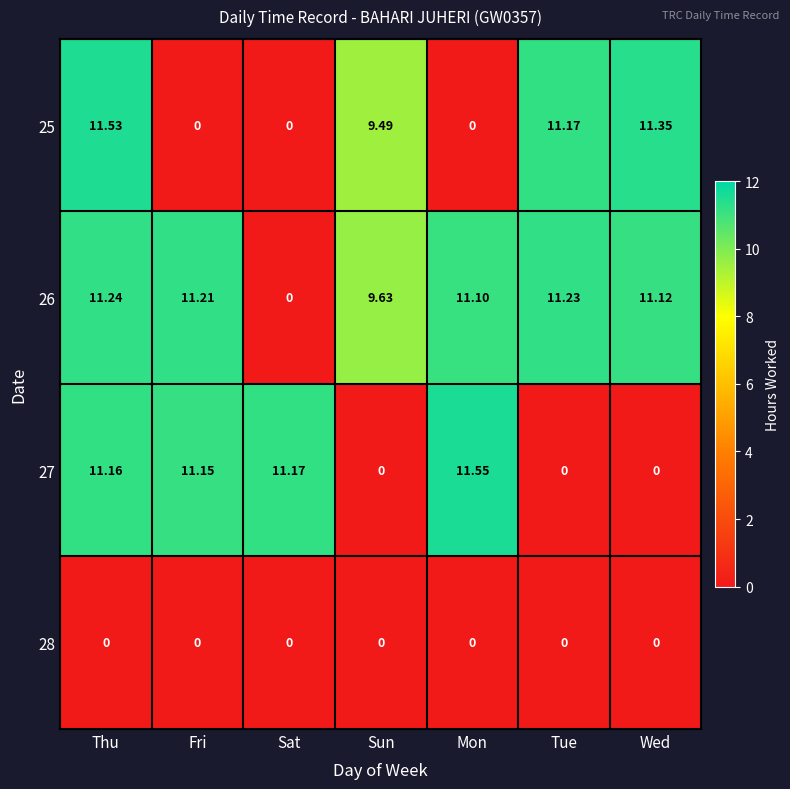

At which category does the chart reach its peak across all series?

Mon